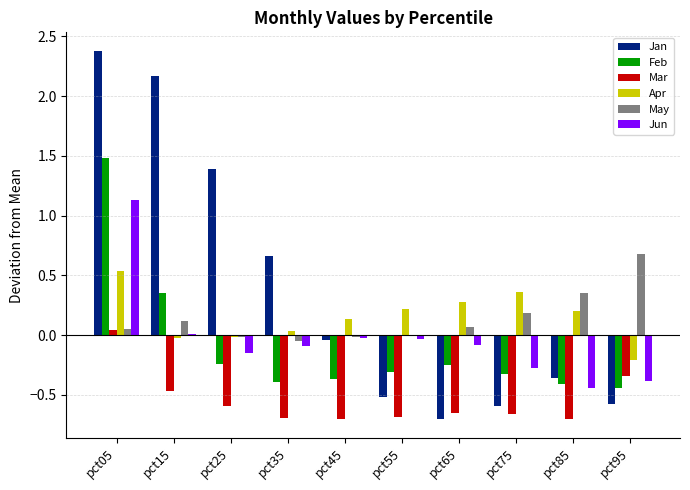

The value of May at pct05 is 0.1. True or false?

True